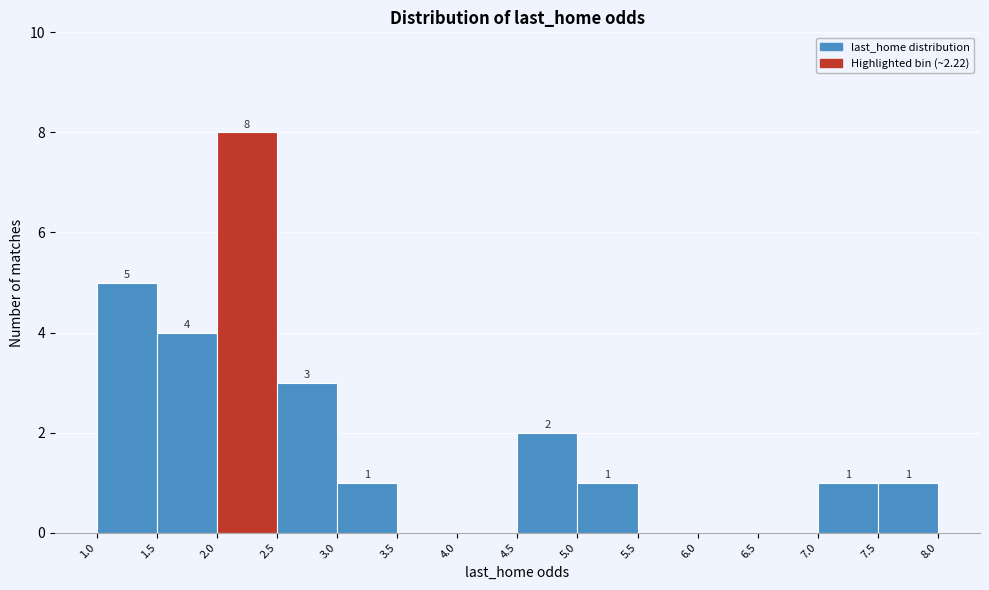

Which range on the x-axis has the tallest bar?

2.0 to 2.5